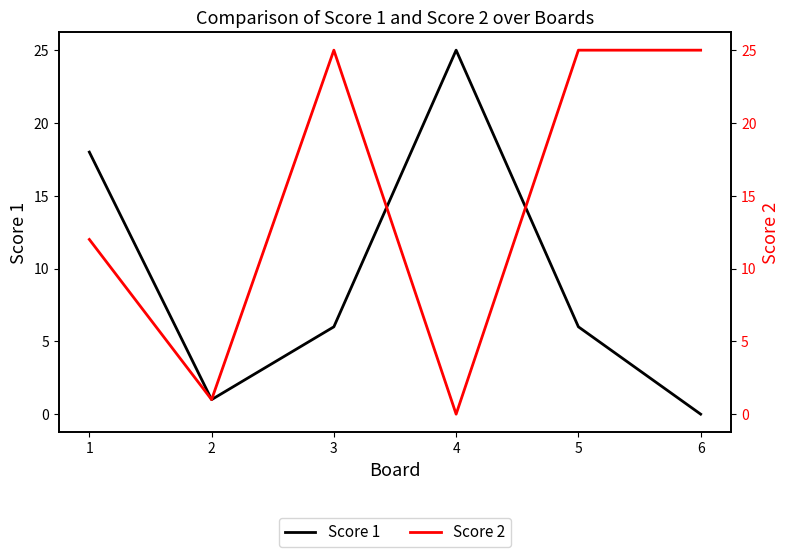

Reading left to right, extract all data points from this chart.

Score 1: 1=18	2=1	3=6	4=25	5=6	6=0
Score 2: 1=12	2=1	3=25	4=0	5=25	6=25